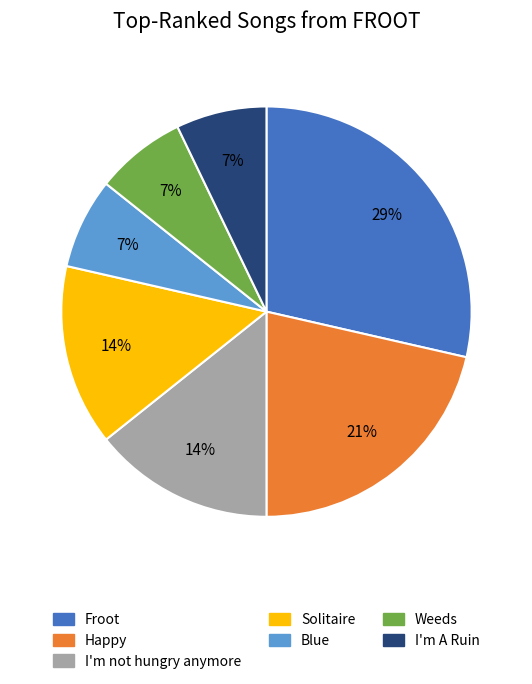

Is the sum of I'm A Ruin and Froot greater than half?

No